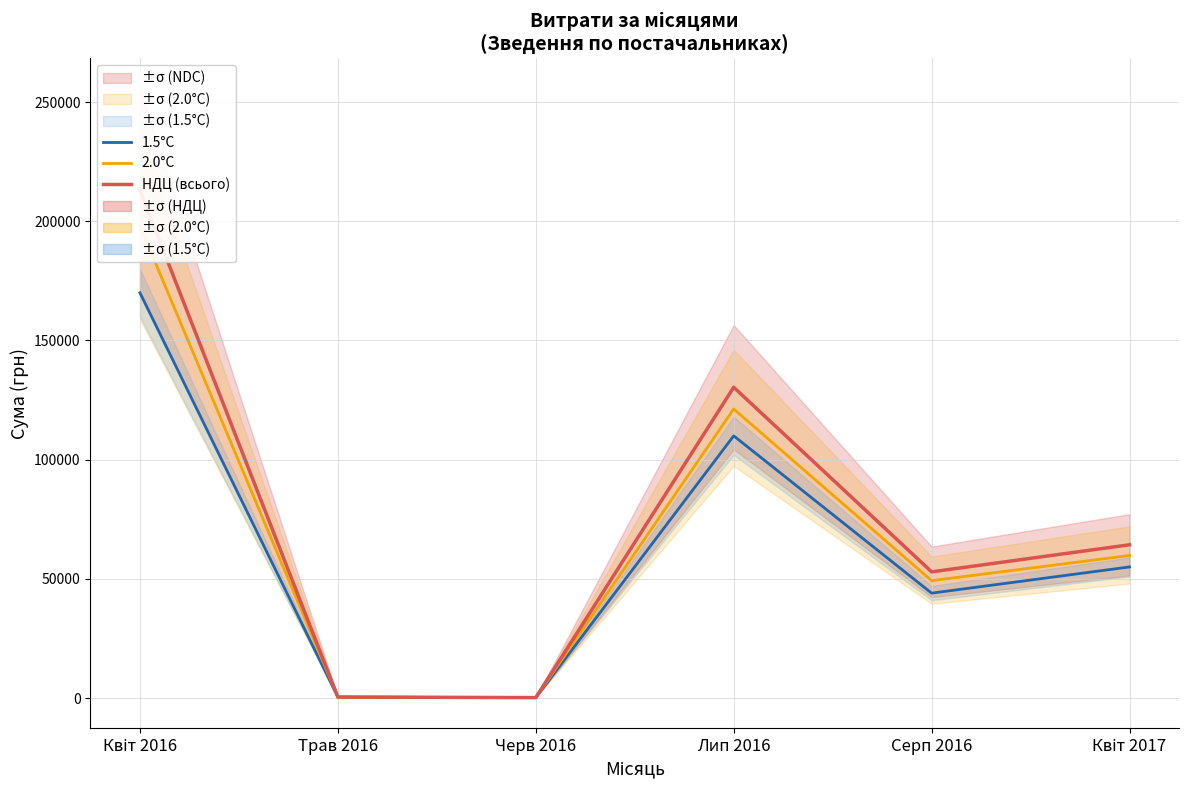

Does the chart have visible grid lines?

Yes